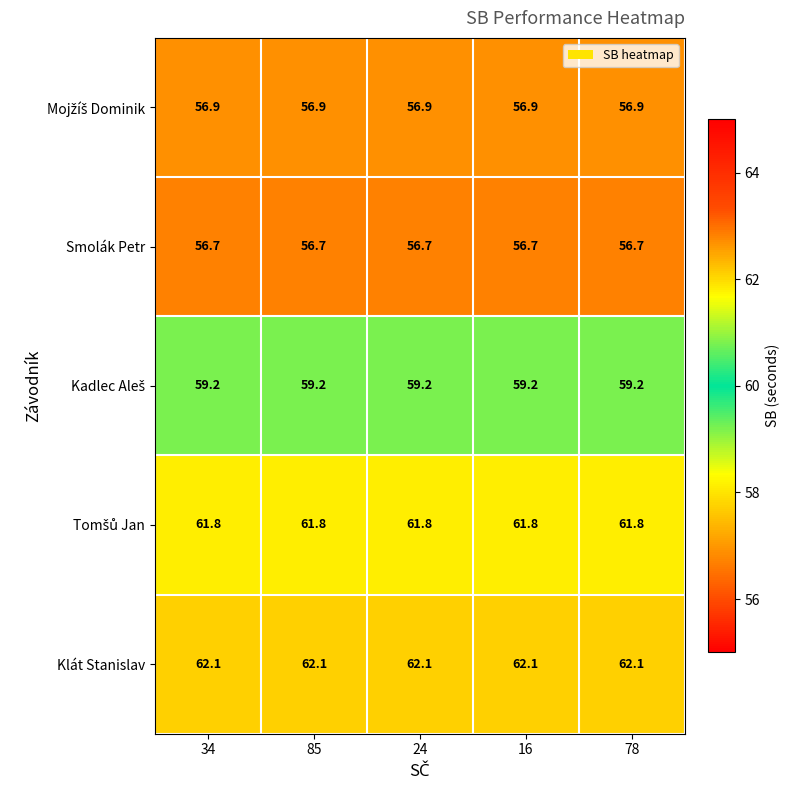

What is the difference between the highest and lowest values at 85?

5.4